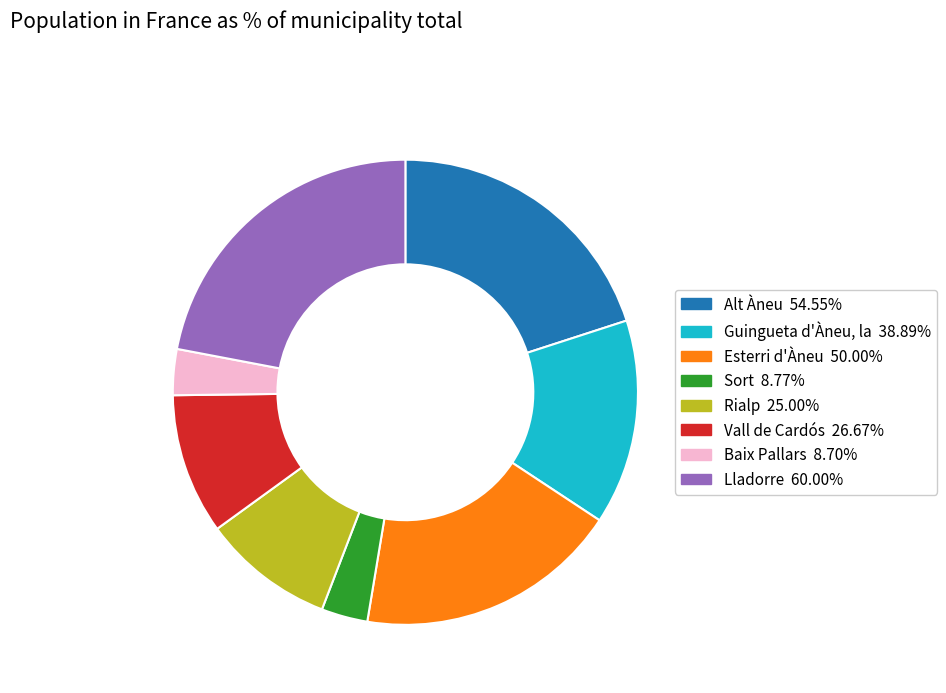

Which category has the biggest portion of the pie?

Lladorre